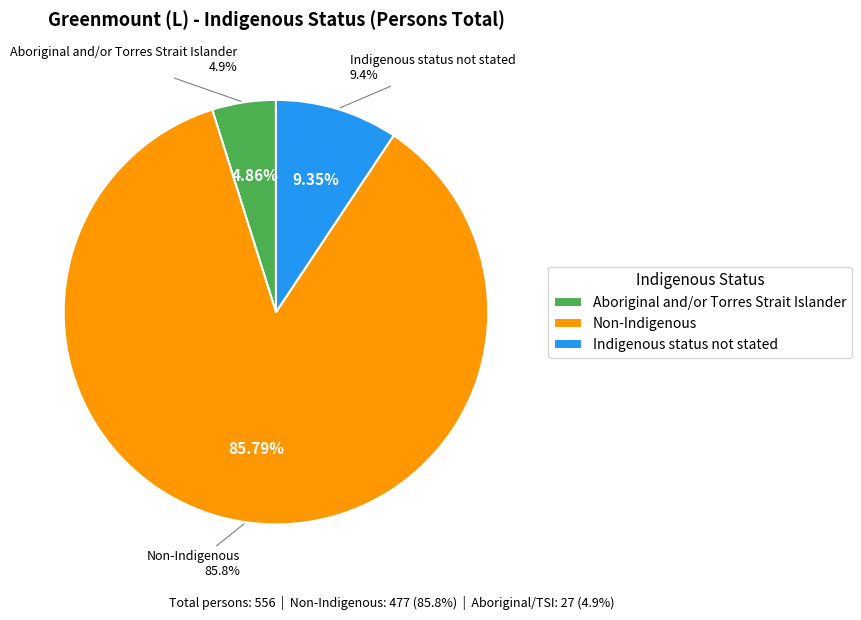

Which category accounts for the majority?

Non-Indigenous